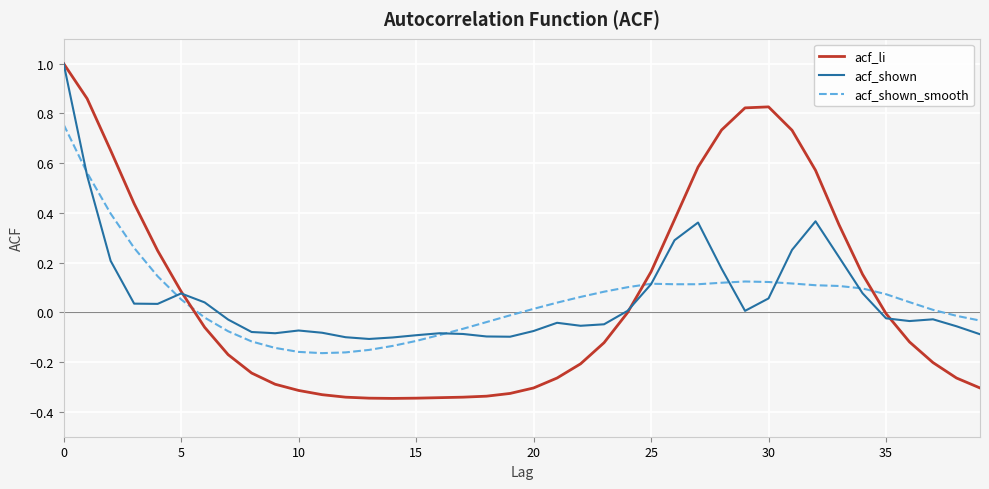

Which series has the largest range (max minus min)?

acf_li